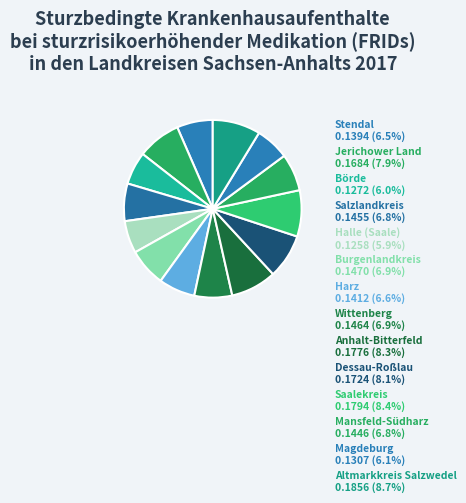

Which slice is the largest?

Altmarkkreis Salzwedel